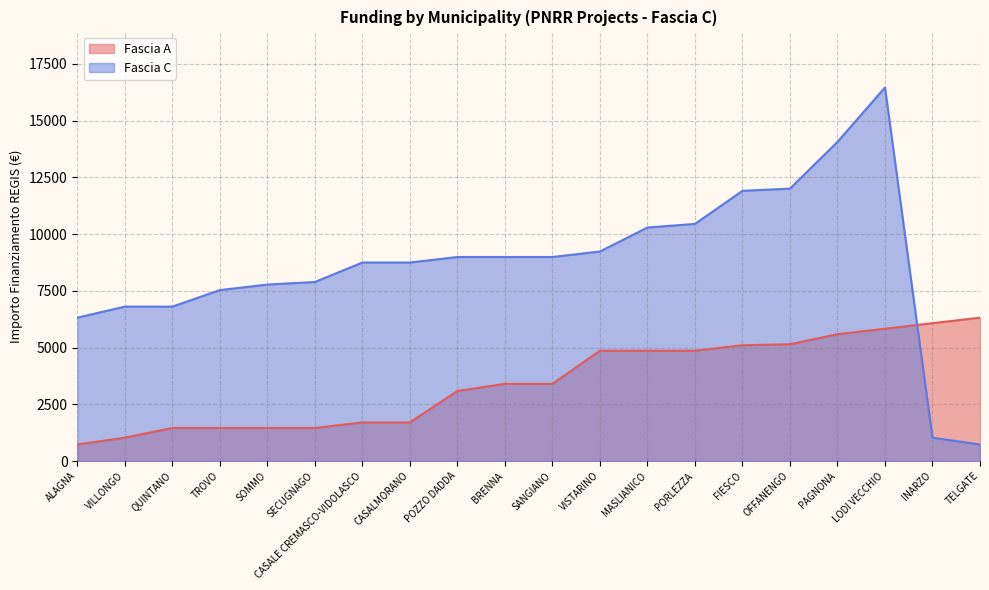

How many values in the Fascia A series exceed 3402?

9